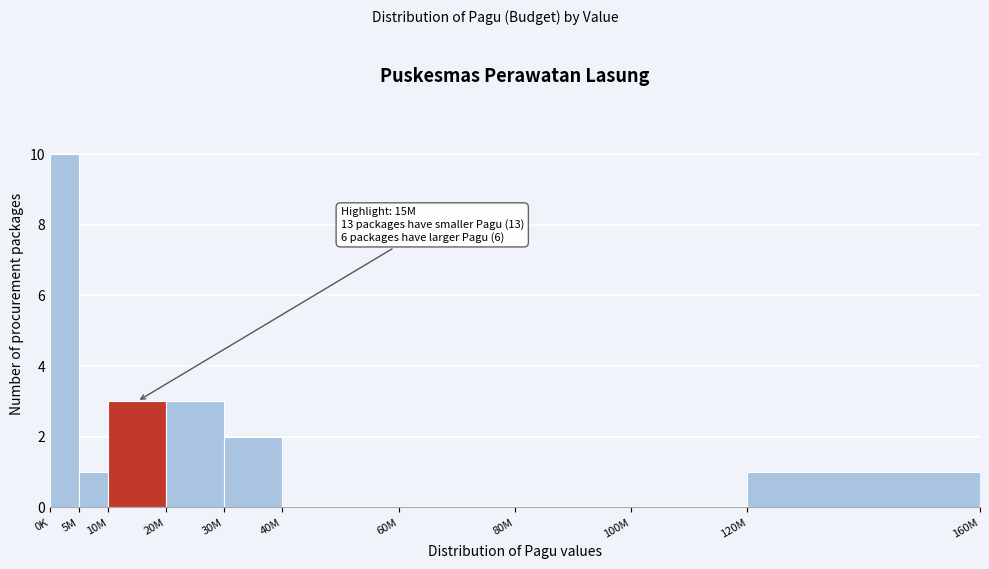

Reading left to right, list all the values displayed in this chart.

0K=10	5M=1	10M=3	20M=3	30M=2	40M=0	60M=0	80M=0	100M=0	120M=1